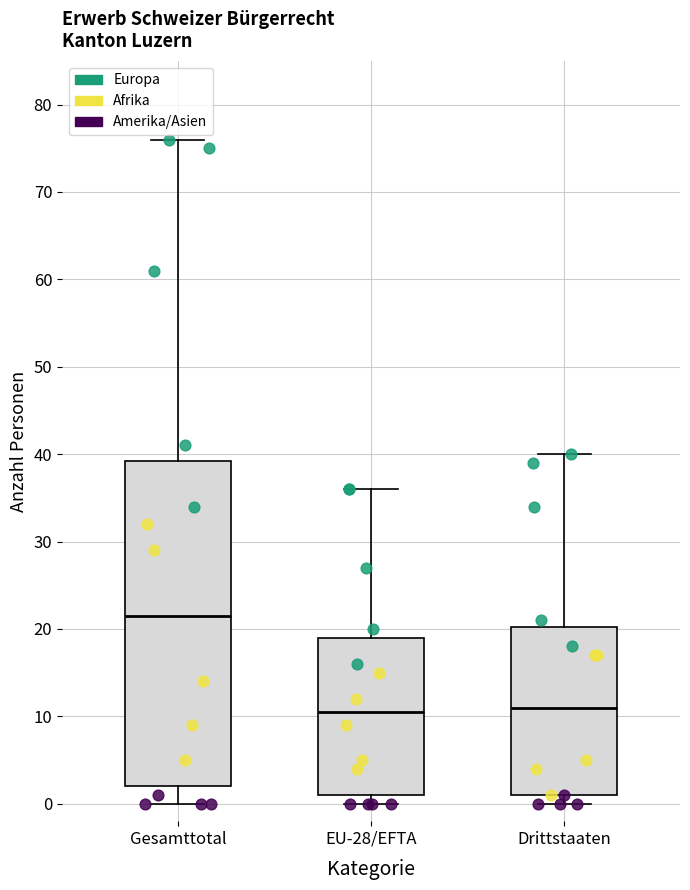

Reading left to right, transcribe this box plot: for each box, give where its median line is, the range the box spans, and where its two whiskers end, as read against the y-axis. The values are not printed on the chart, so give them approximately, as read against the axis.

Gesamttotal: median 22, box 2 to 39, whiskers 0 to 76
EU-28/EFTA: median 11, box 1 to 19, whiskers 0 to 36
Drittstaaten: median 11, box 1 to 20, whiskers 0 to 40